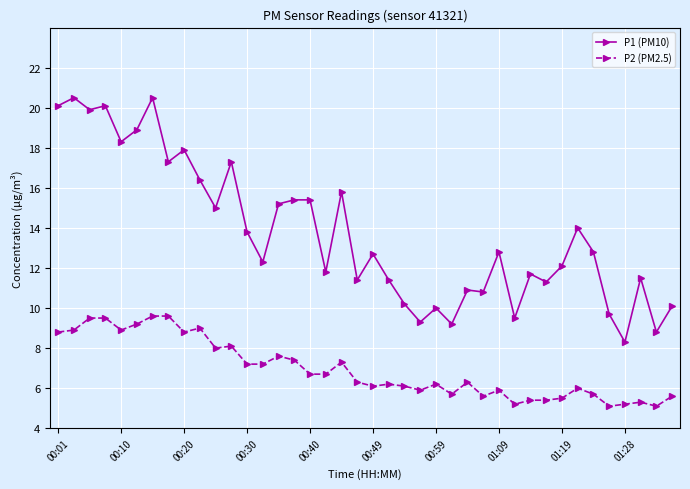

Rank the series by their maximum value, from lowest to highest.

P2 (PM2.5), P1 (PM10)